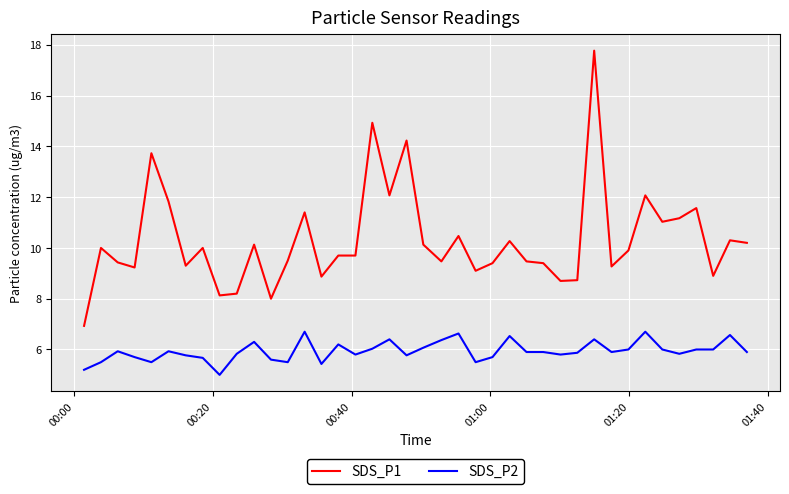

What is the difference between the maximum and minimum values in the SDS_P1 series?

10.8